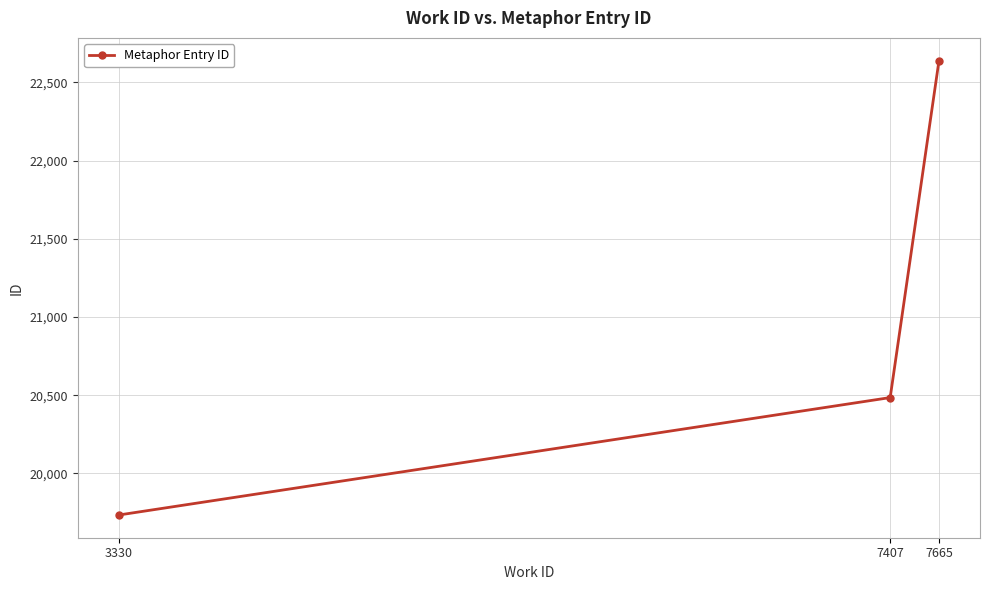

The value at 7665 is 22640. True or false?

True